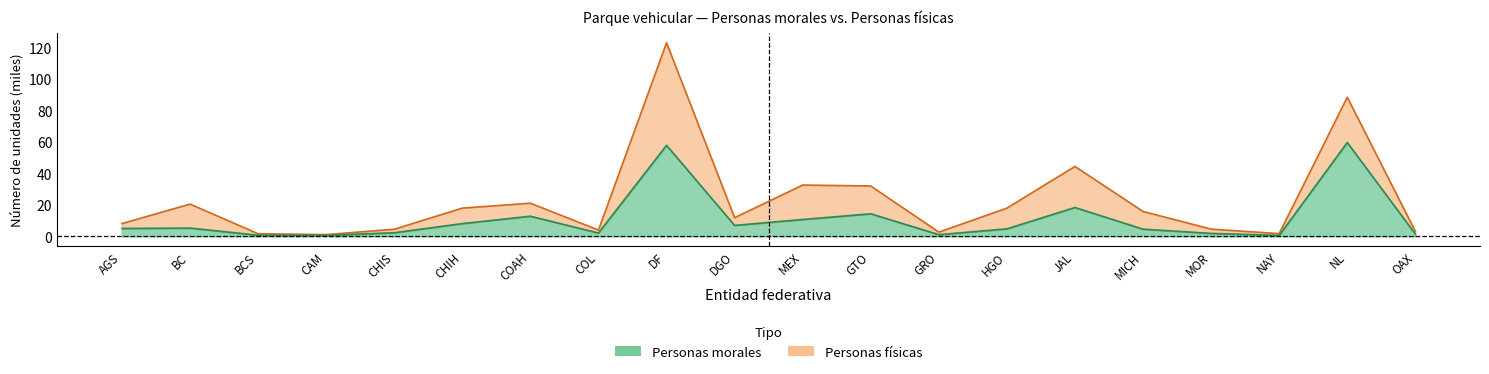

What is the change in value from JAL to MICH?

-13.8